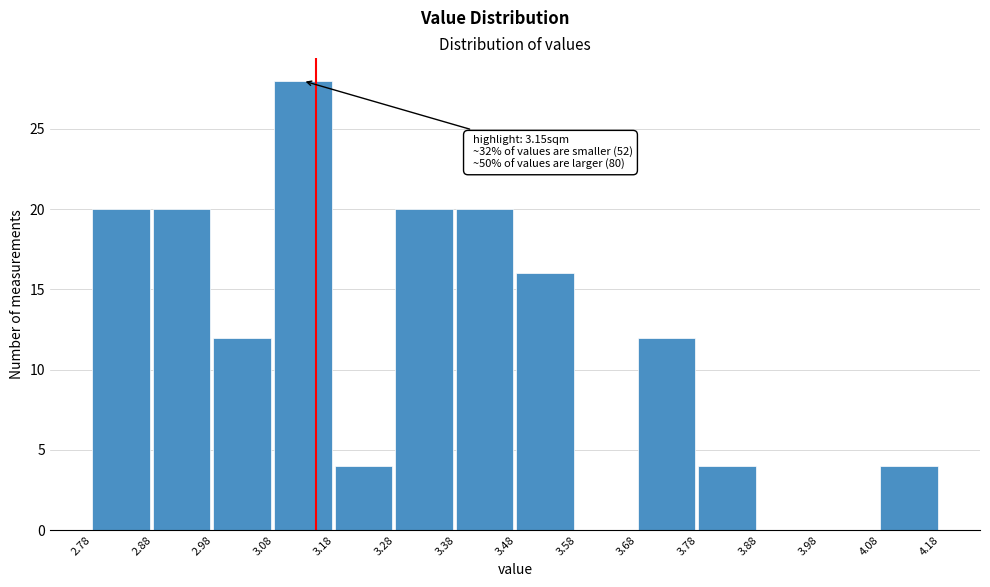

Over which range of the x-axis is the bar tallest?

3.08 to 3.18